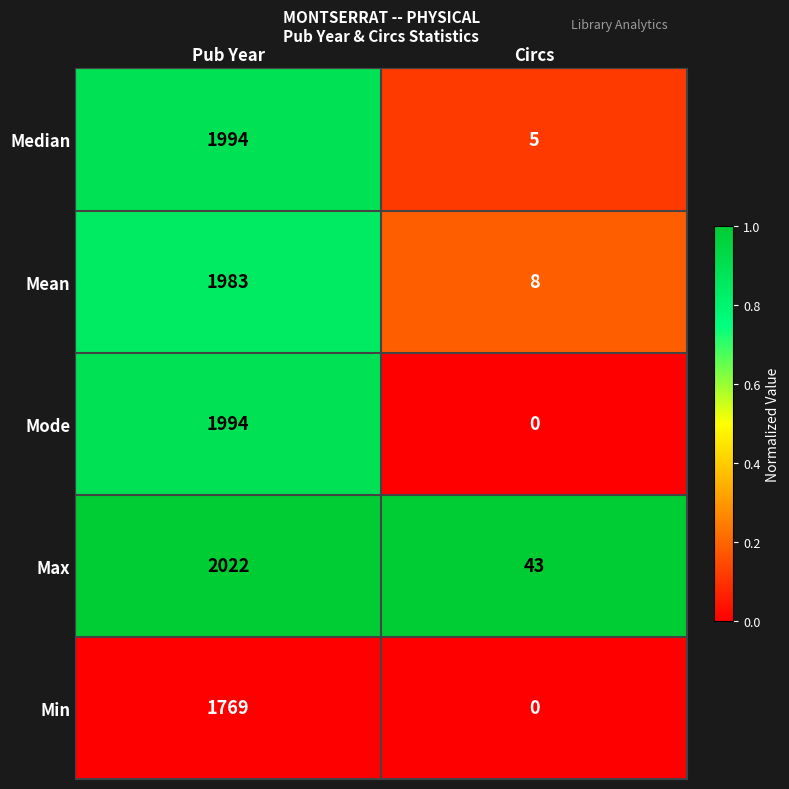

At which label is Median closest to 999?

Circs